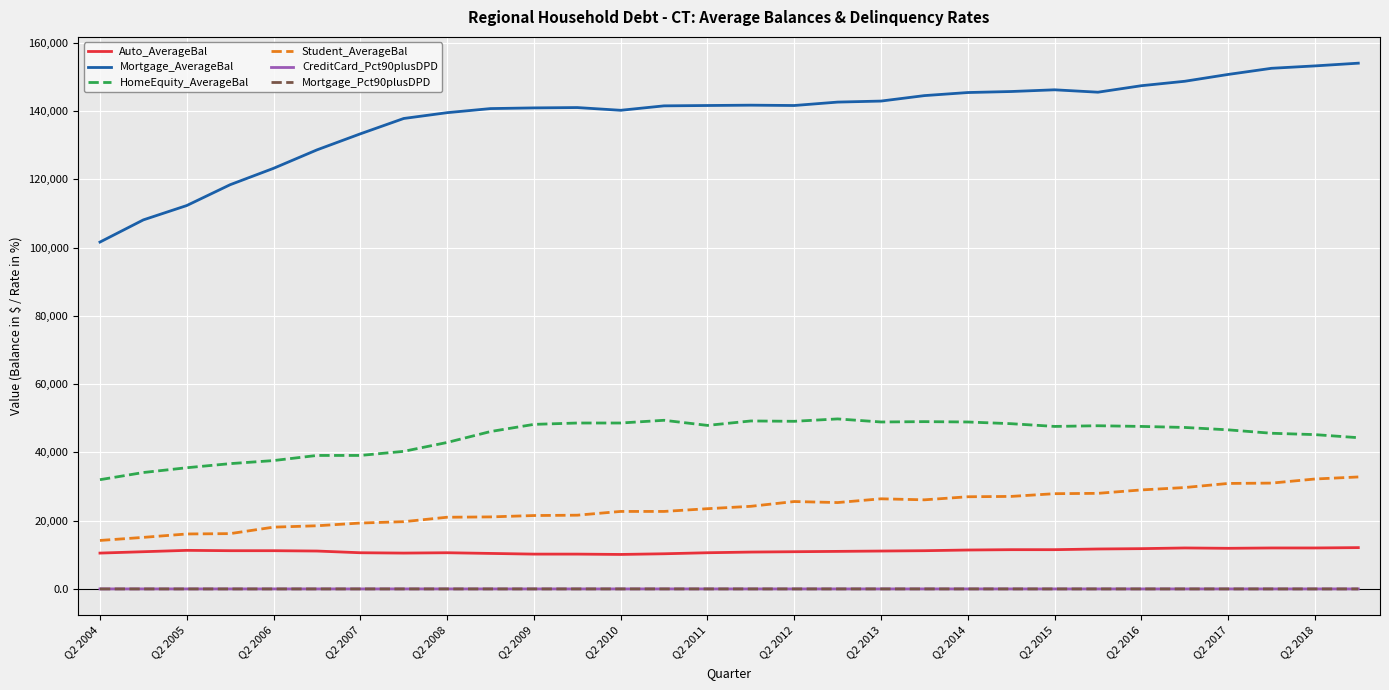

Which series has the widest spread of values?

Mortgage_AverageBal